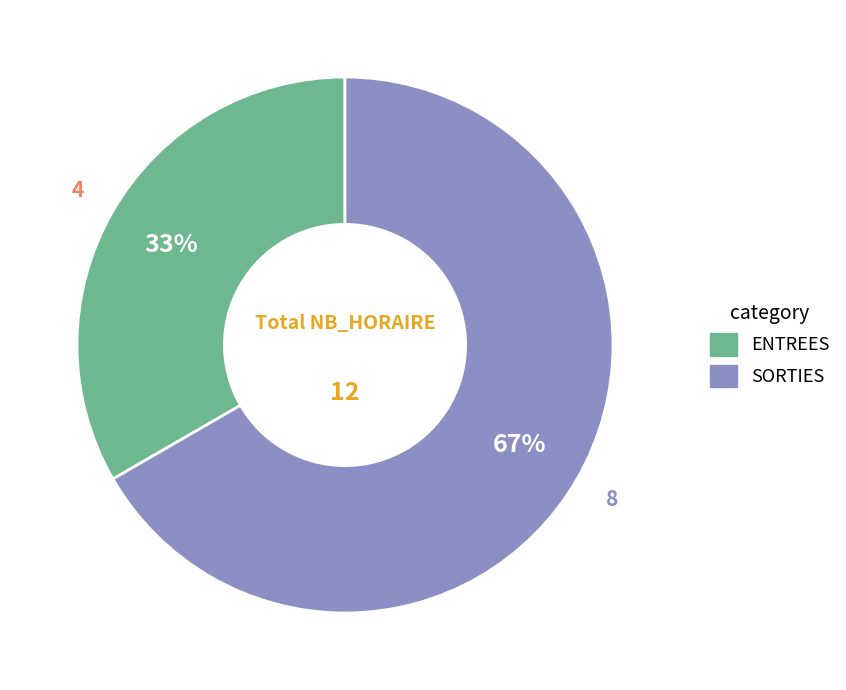

Is ENTREES the majority of the pie?

No